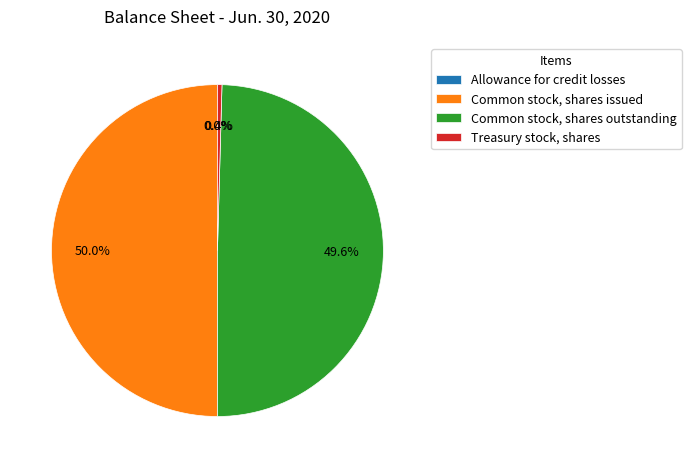

How much of the chart is everything except Treasury stock, shares?

99.6%